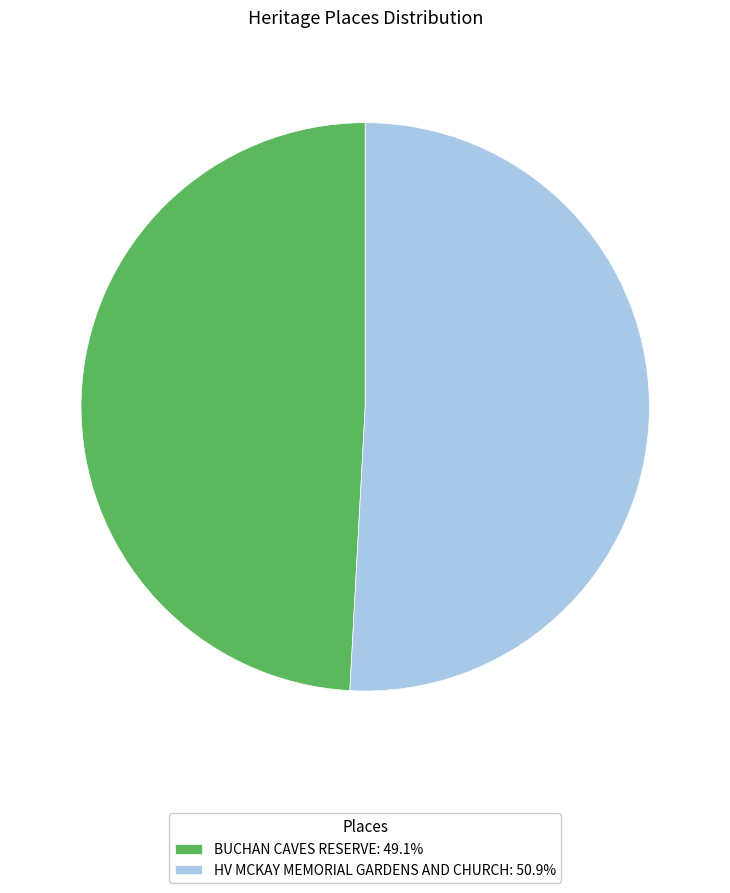

Rank the categories by value from highest to lowest.

HV MCKAY MEMORIAL GARDENS AND CHURCH, BUCHAN CAVES RESERVE